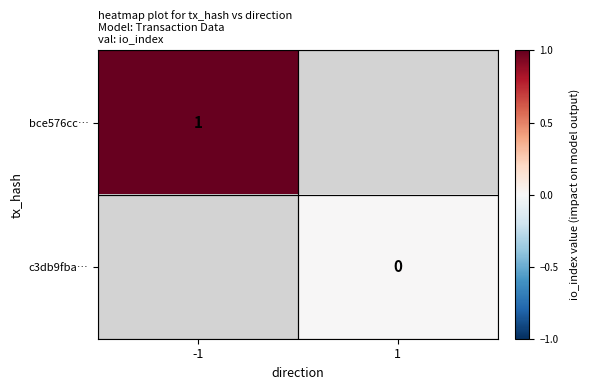

The value of bce576cc… at -1 is 1. True or false?

True